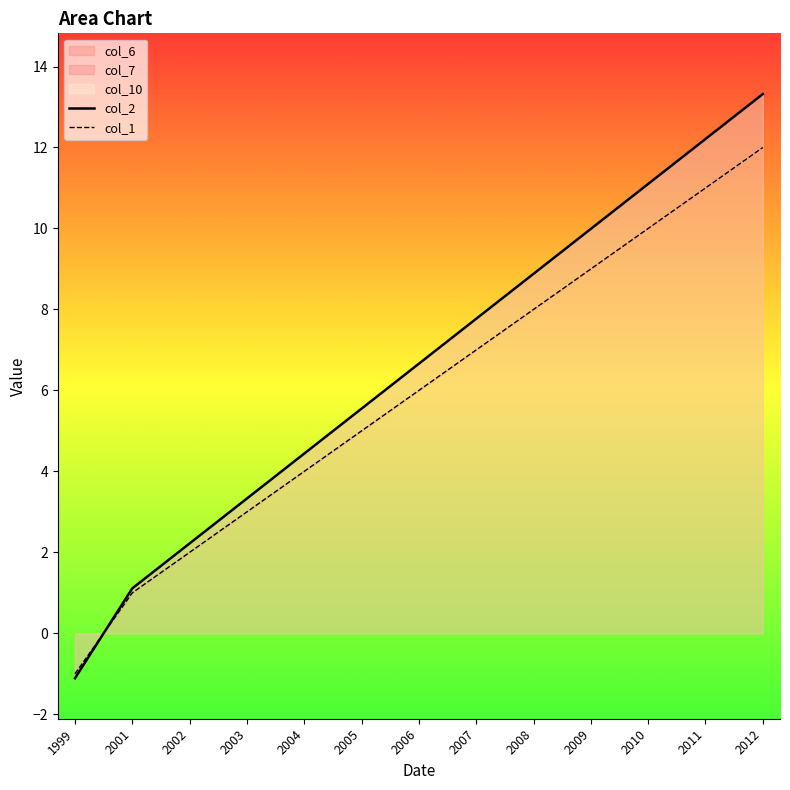

Rank the series by their maximum value, from highest to lowest.

col_2, col_1